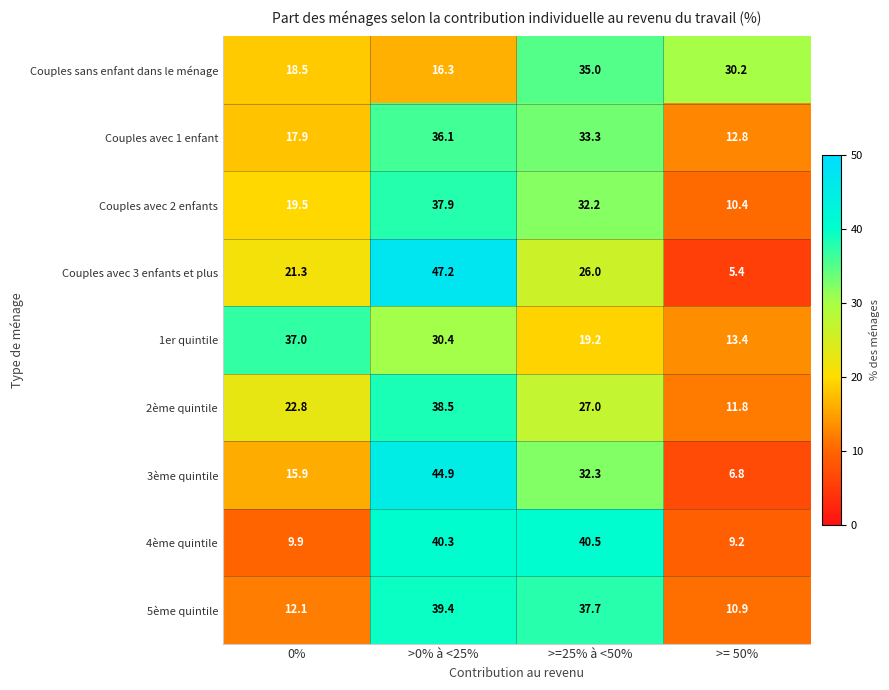

The value of Couples avec 3 enfants et plus at 0% is 21.3. True or false?

True